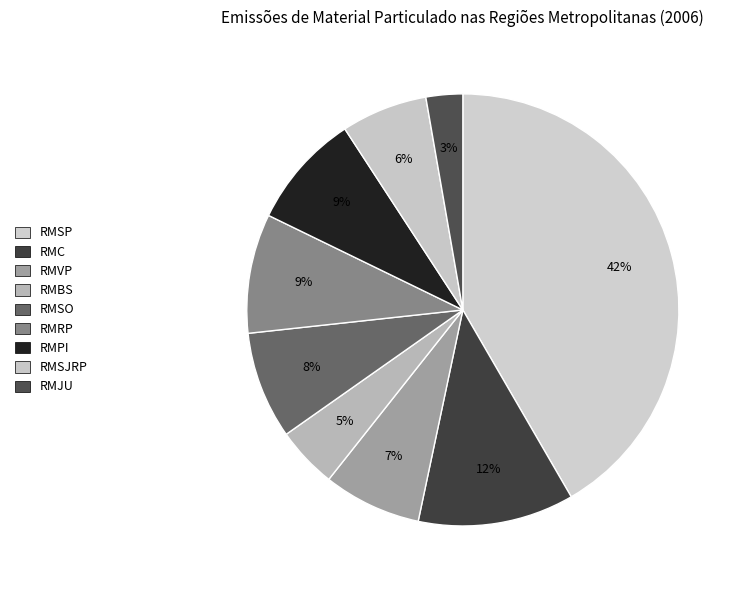

To the nearest percent, what percentage of the pie is RMPI?

9%